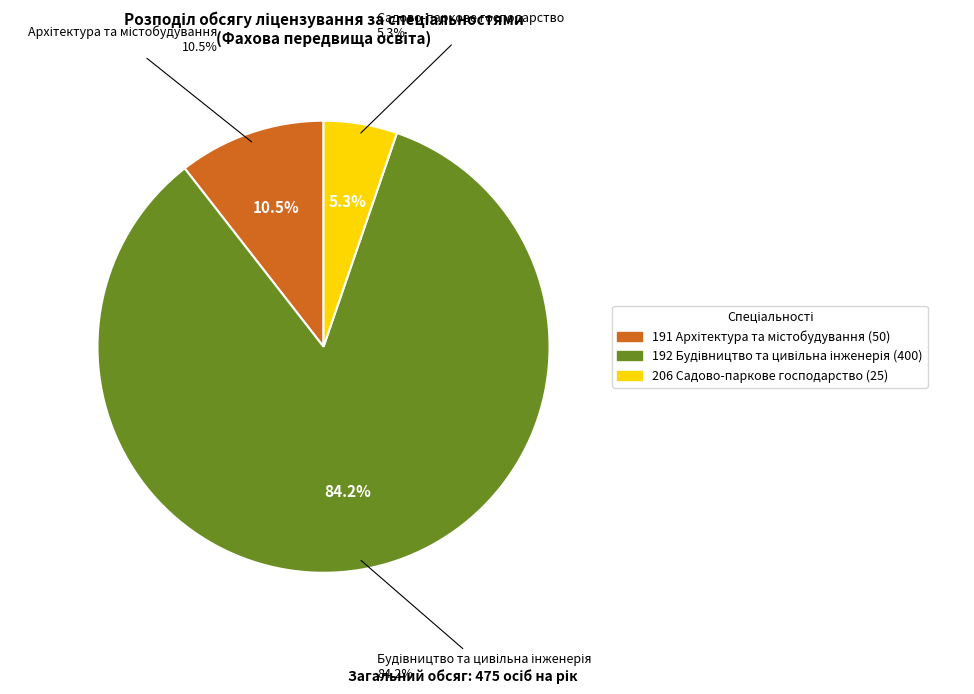

To the nearest percent, what is the difference between the 191 Архітектура та містобудування and 192 Будівництво та цивільна інженерія slice percentages?

74%